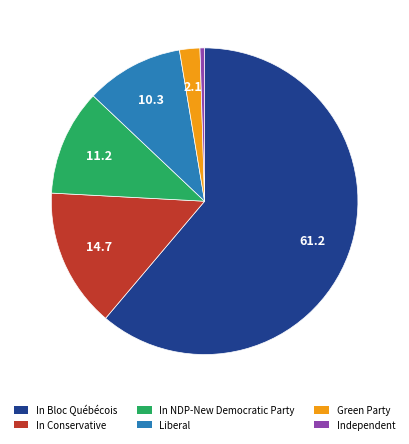

Between In Conservative and In Bloc Québécois, which is larger?

In Bloc Québécois